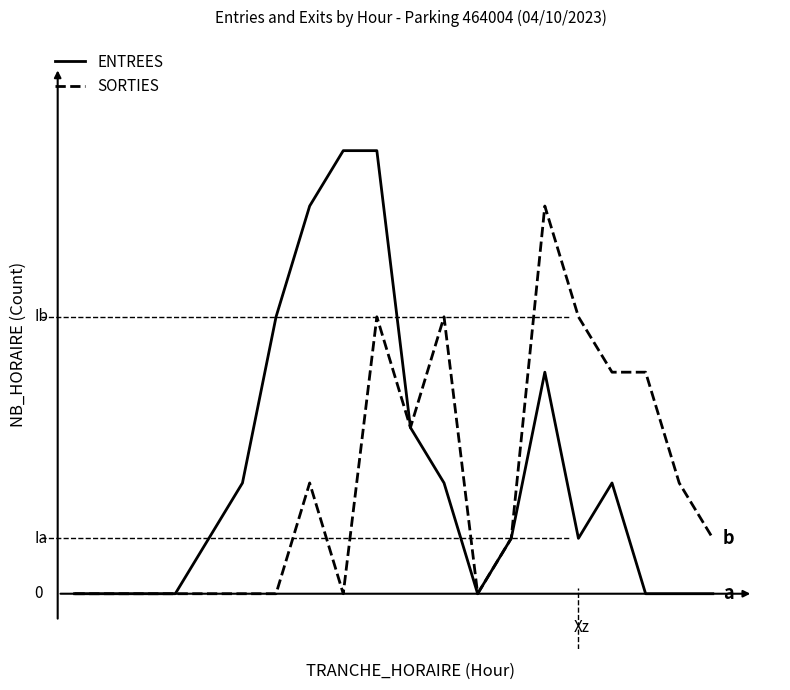

List the series in order of their overall mean, highest first.

ENTREES, SORTIES